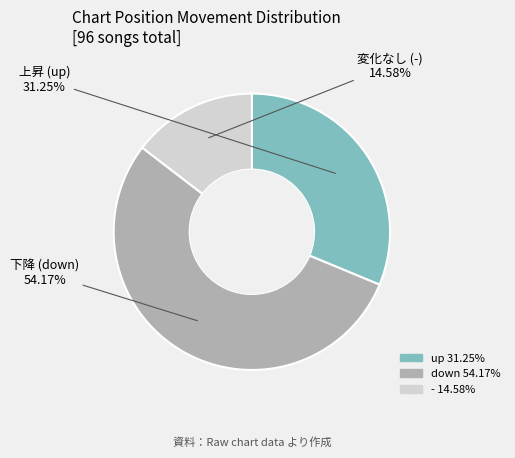

What is the largest slice in the pie chart?

down